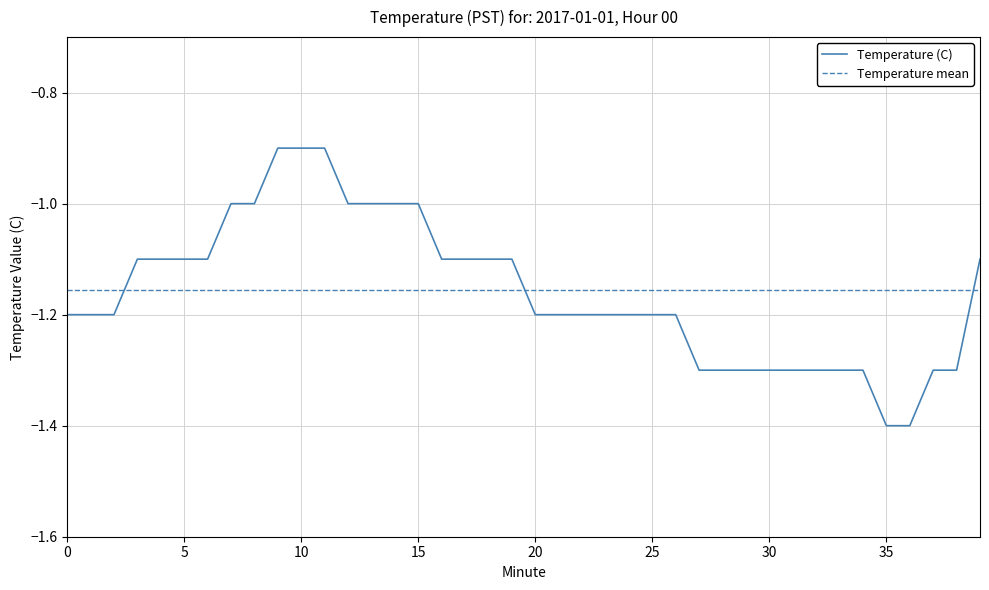

Which series has the widest spread of values?

Temperature (C)